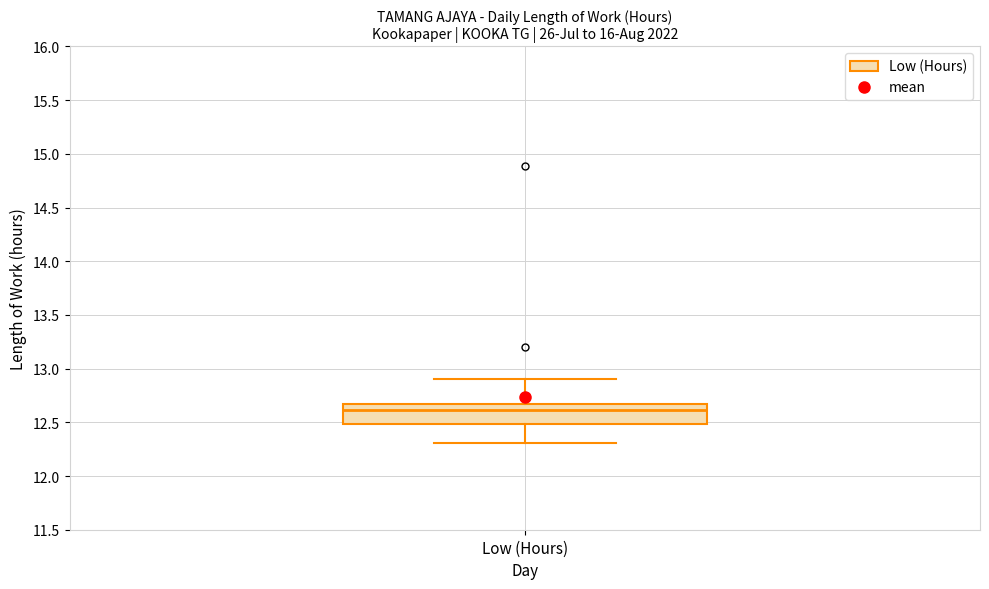

Read this box plot against the y-axis: the position of the median line, the range covered by the box, and the ends of both whiskers. The values are not printed on the chart, so give them approximately, as read against the axis.

median 12.6, box 12.5 to 12.7, whiskers 12.3 to 12.9